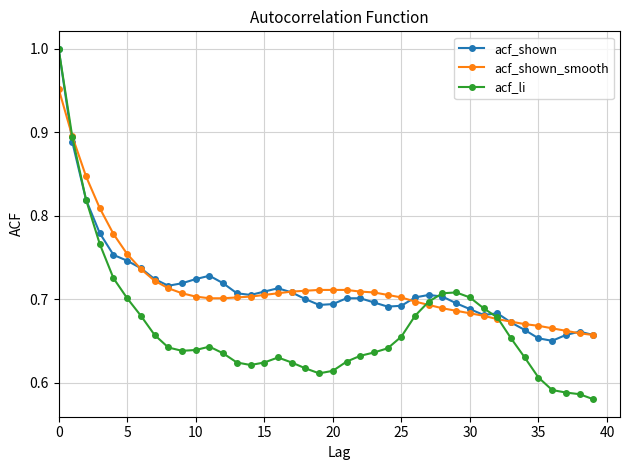

True or false: acf_li has more than 1 interior local peaks.

True